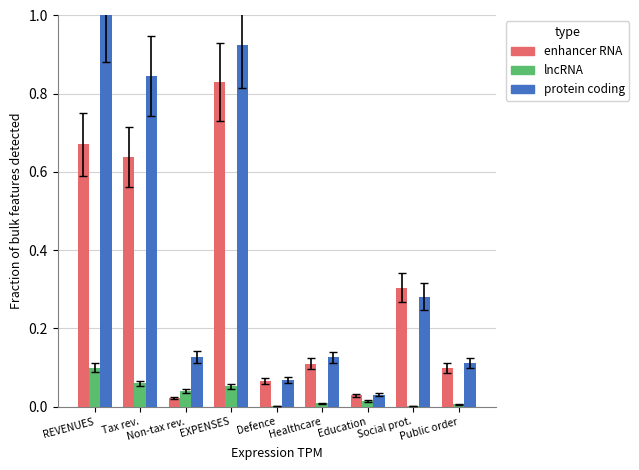

Which category has the highest value across all series?

REVENUES